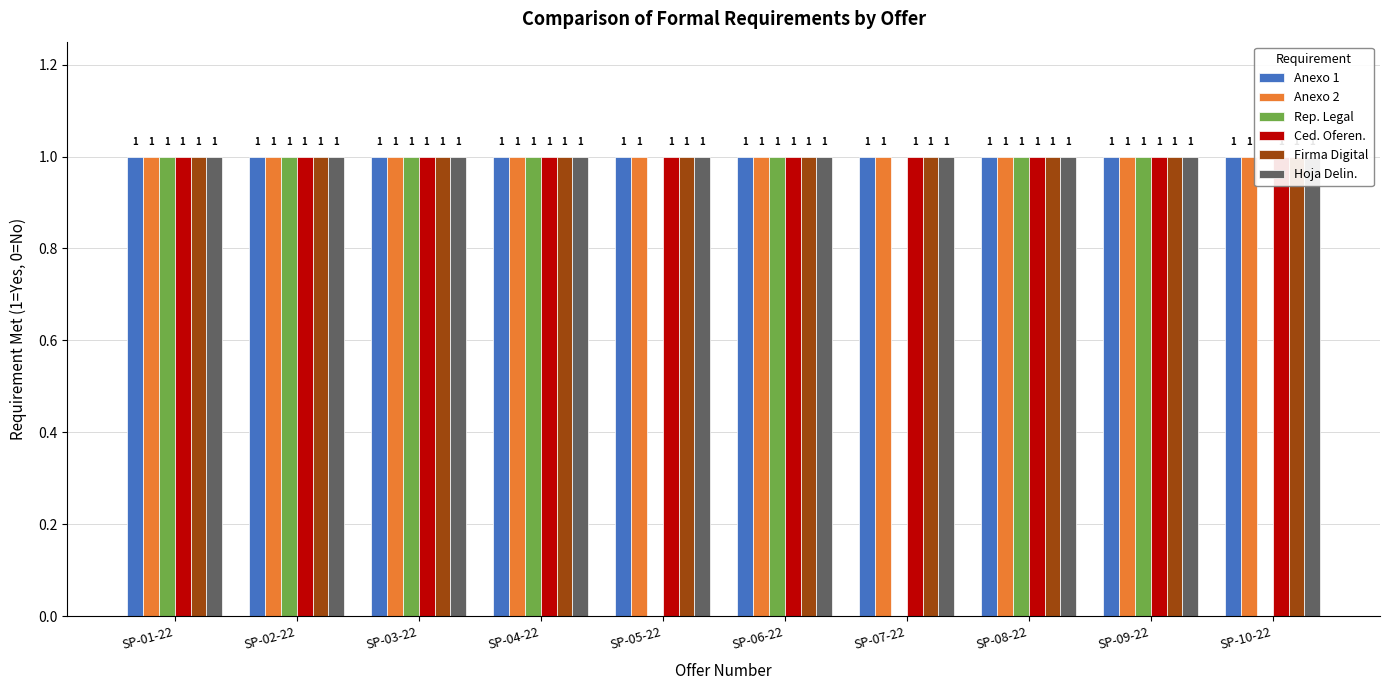

List the labels in order of Hoja Delin. value, smallest first.

SP-01-22, SP-02-22, SP-03-22, SP-04-22, SP-05-22, SP-06-22, SP-07-22, SP-08-22, SP-09-22, SP-10-22